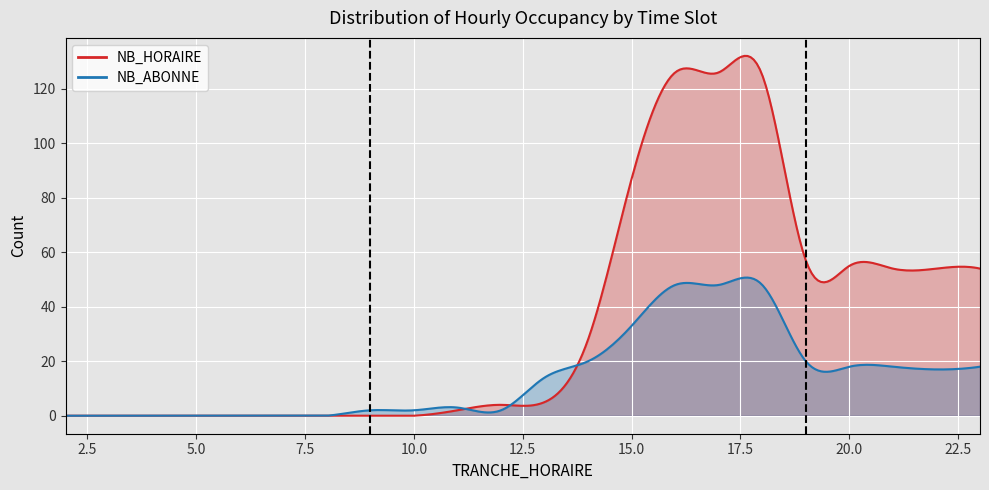

At which category does the chart reach its minimum across all series?

2